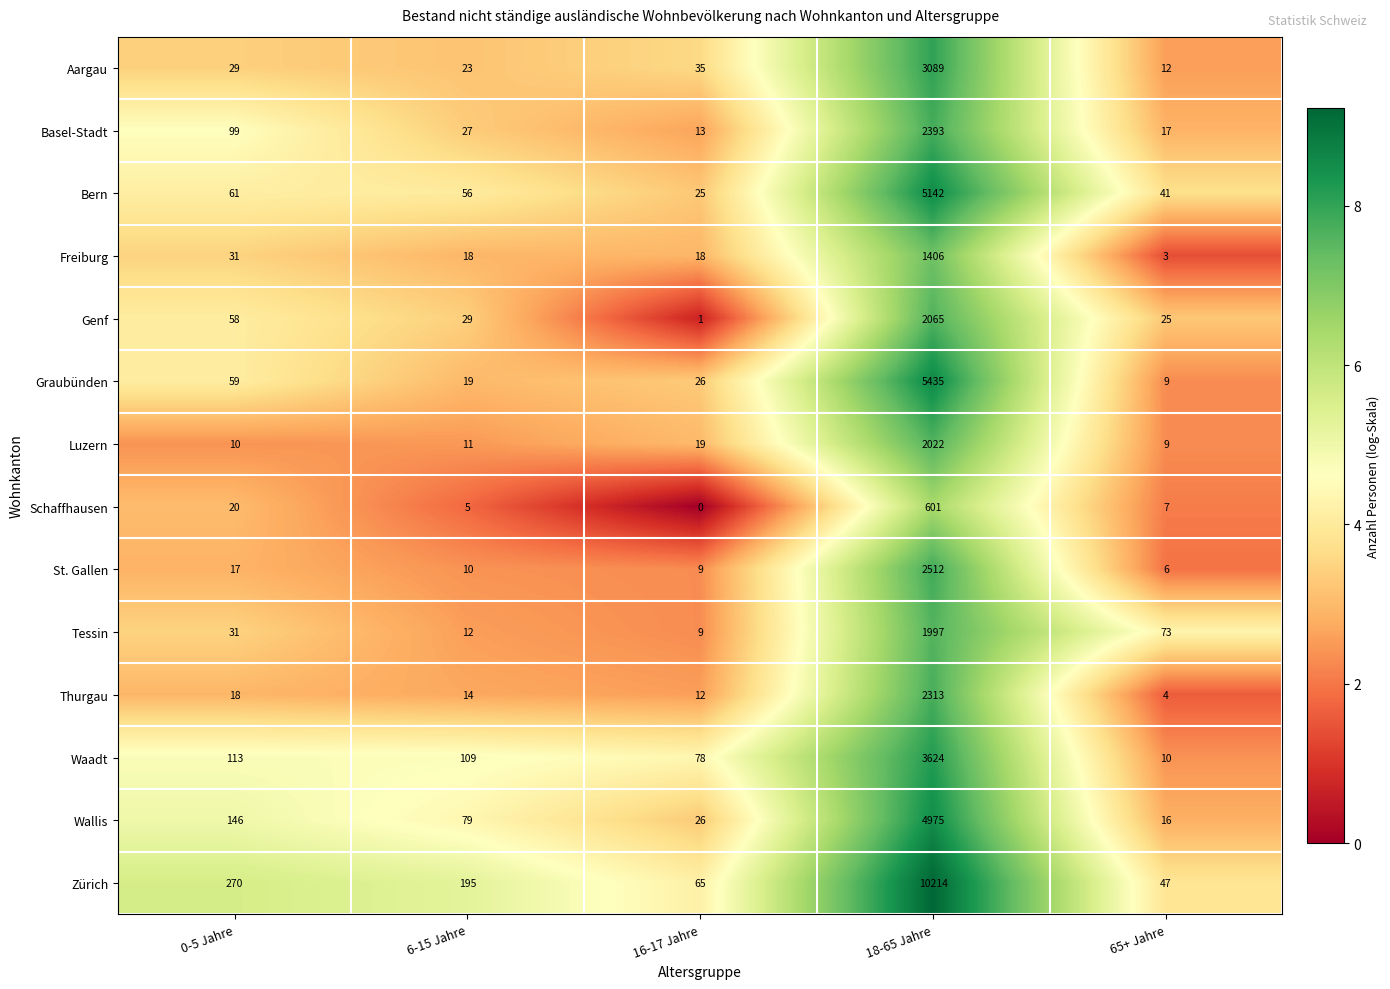

The St. Gallen series shows 16 at 6-15 Jahre. True or false?

False